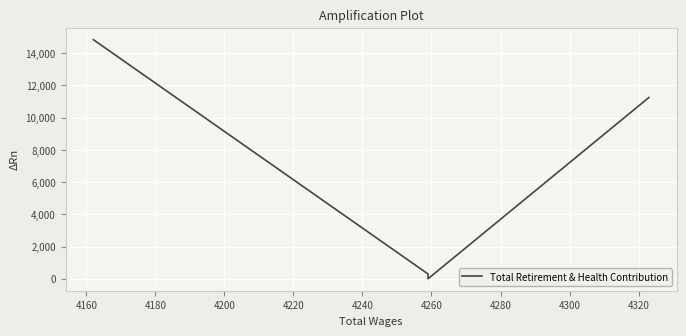

Reading left to right, transcribe all the data shown in this chart.

14846	297	0	0	11252